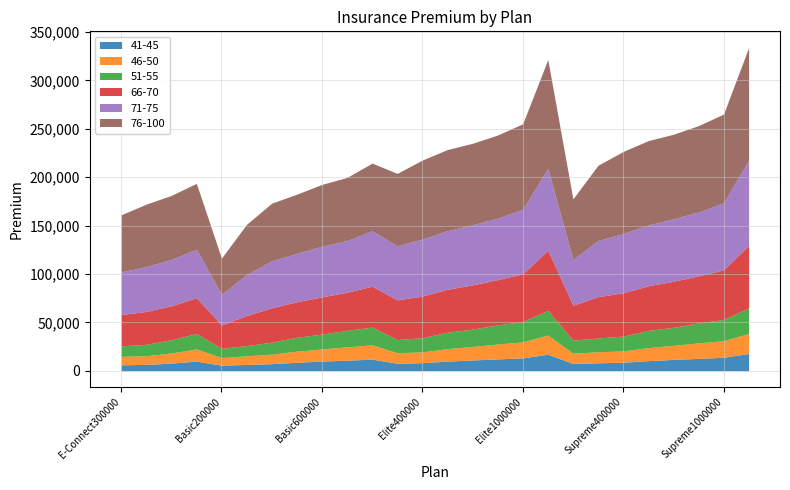

Reading left to right, what are all the values shown in this chart?

41-45: 6110	6568	7905	9945	5776	6527	7317	8766	9989	10939	11957	7784	8355	9951	11171	12237	13322	17117	7544	8229	8814	10457	11690	12794	13917	17849
46-50: 8746	8969	10452	12559	7938	8913	9866	11477	12491	13799	14866	10858	11125	12905	13924	15390	16517	19798	10627	11393	11655	13490	14526	16046	17213	20613
51-55: 10885	11768	13663	16022	9408	10582	12360	14336	15419	17005	18315	13568	14668	16966	17909	19767	21004	25463	13509	14212	15338	17708	18663	20590	21867	26489
66-70: 32335	33951	35101	36984	24166	31047	35527	36699	38474	39363	42225	41037	43053	44412	45729	46783	49268	62218	36050	42711	44784	46183	47544	48638	51210	64631
71-75: 44077	46392	47793	50179	31677	42348	48545	49979	52276	53426	57261	55921	58813	60489	62131	63496	66807	84706	47144	58136	61119	62844	64544	65958	69386	87936
76-100: 58967	64501	66279	67935	37446	51898	59554	61200	63917	65277	69932	74763	81732	83882	84166	85957	88317	112266	62711	77681	84893	87113	87398	89255	91693	116513